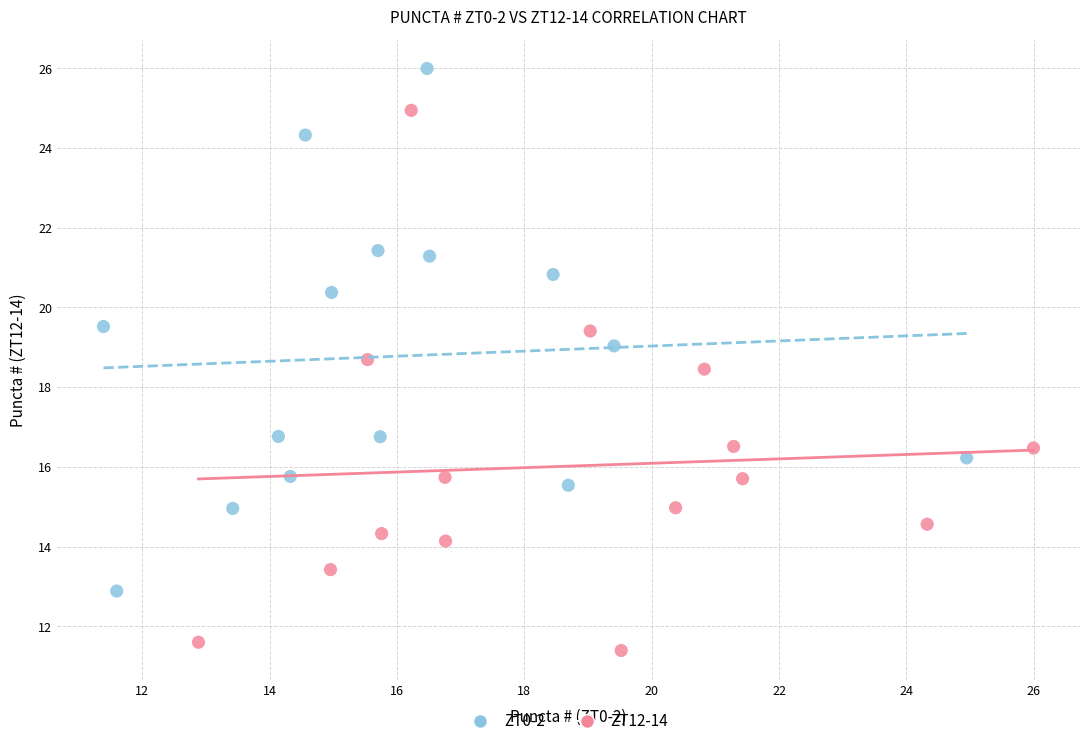

Which series contains the highest Y value?

ZT0-2